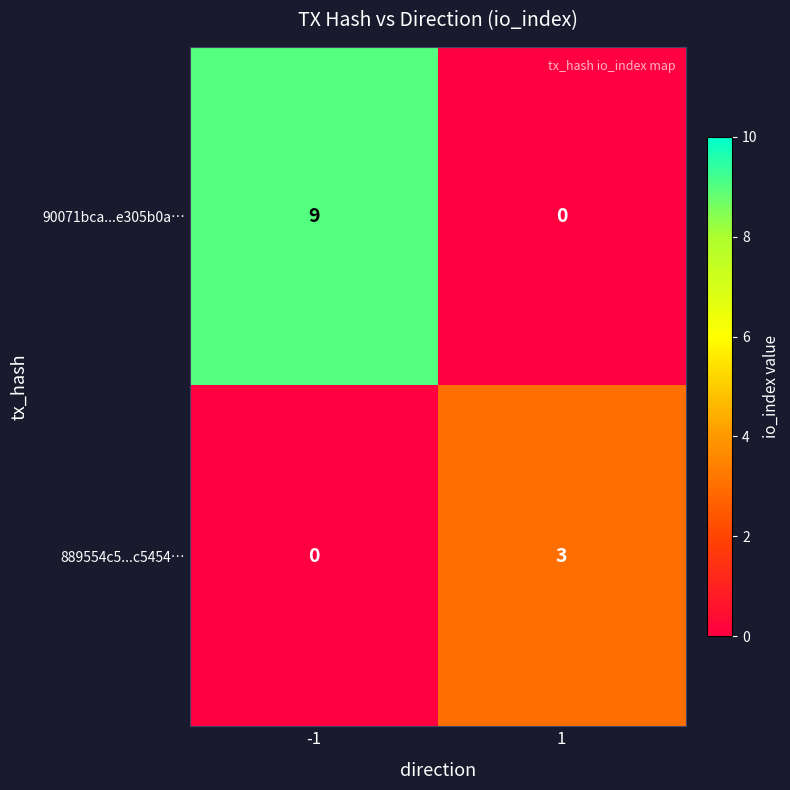

Reading left to right, extract all data points from this chart.

90071bca...e305b0a…: -1=9	1=0
889554c5...c5454…: -1=0	1=3